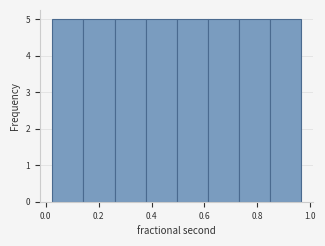

Reading left to right, transcribe this chart: for each bar, give the range it covers on the x-axis and its height. Neither the bar edges nor the heights are printed on the chart, so give them approximately, as read against the axes.

0.02 to 0.14: 5
0.14 to 0.26: 5
0.26 to 0.38: 5
0.38 to 0.50: 5
0.50 to 0.62: 5
0.62 to 0.74: 5
0.74 to 0.84: 5
0.84 to 0.96: 5